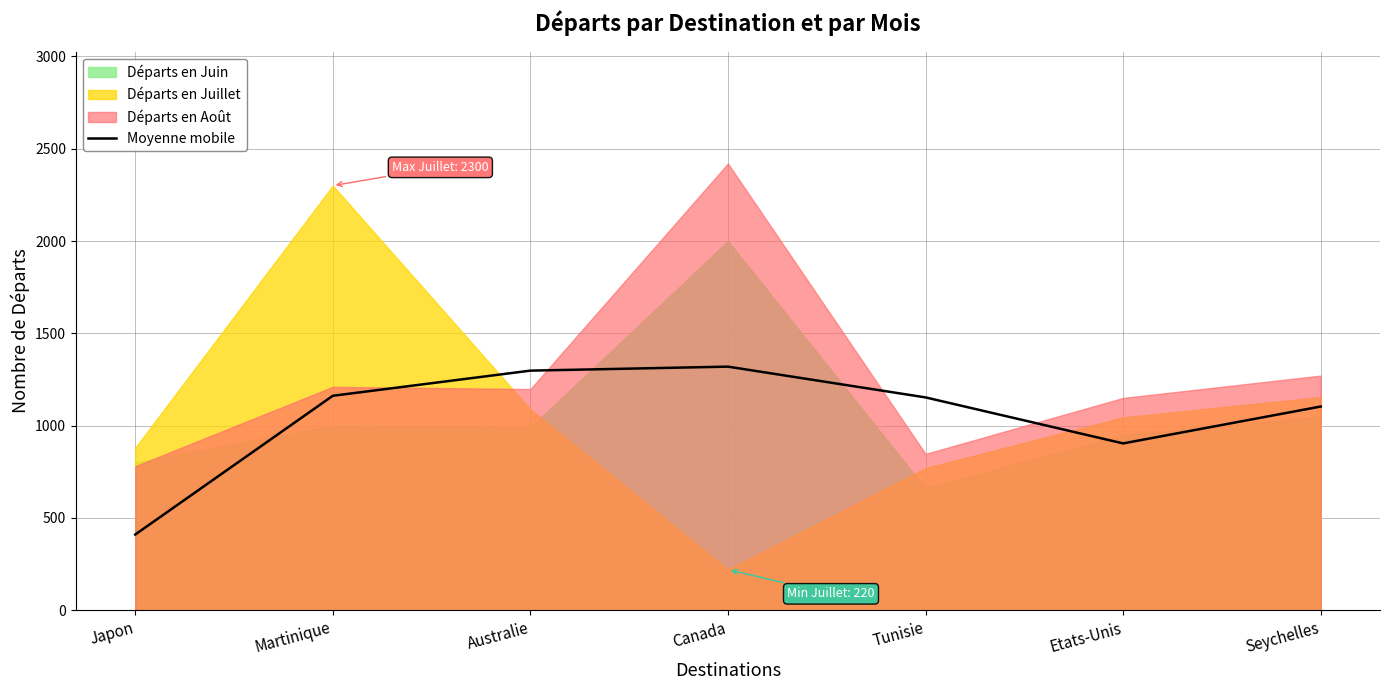

What is the change in value from Australie to Seychelles?

-194.3